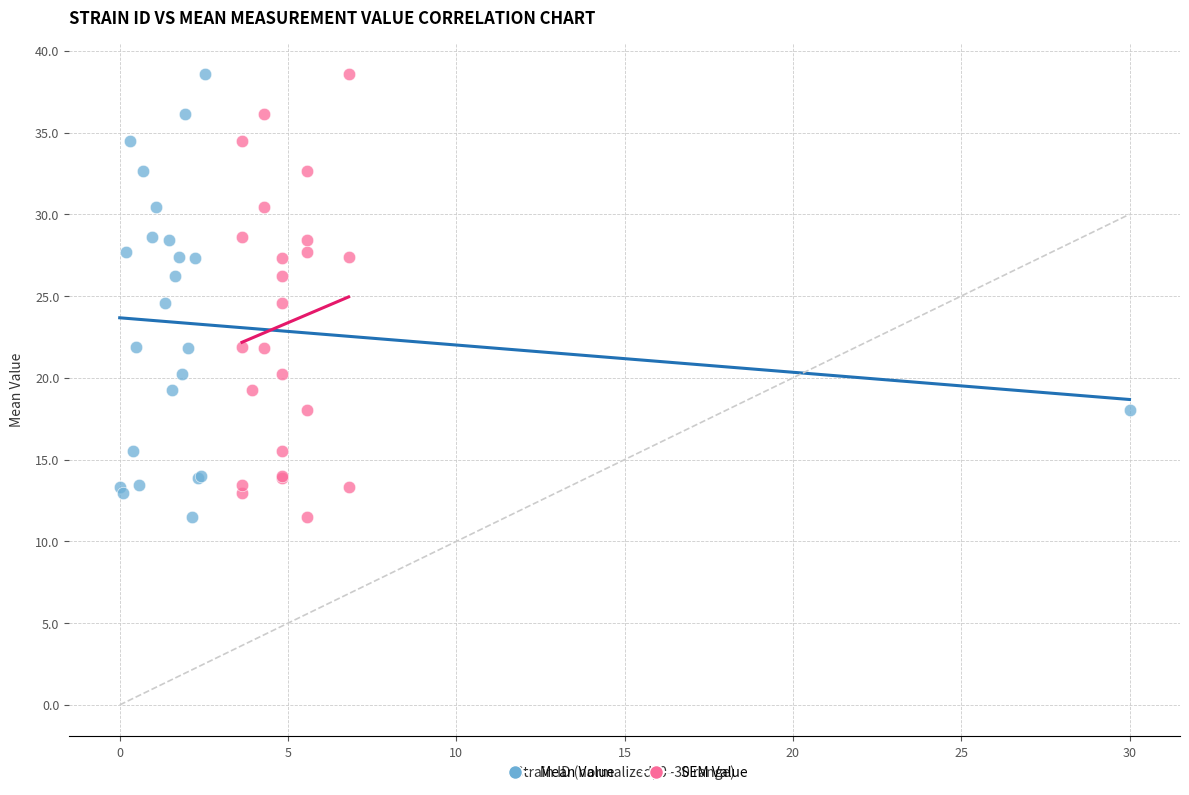

What are all the series names shown in the legend?

Mean Value, SEM Value